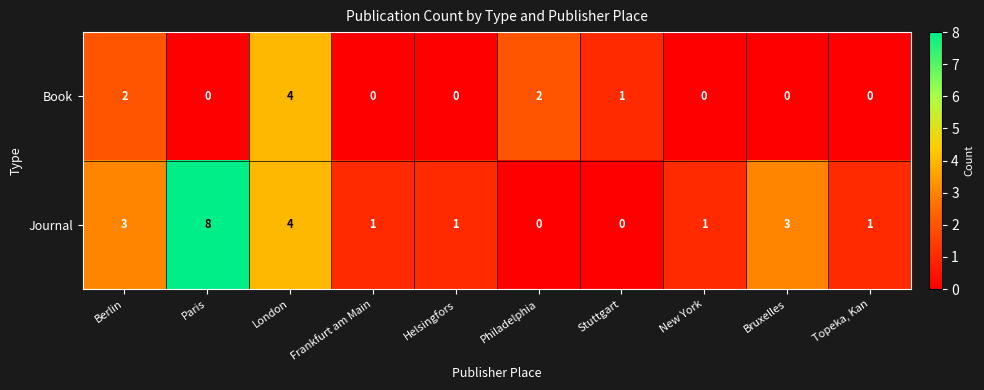

What is the sum of the Journal values at London and Helsingfors?

5